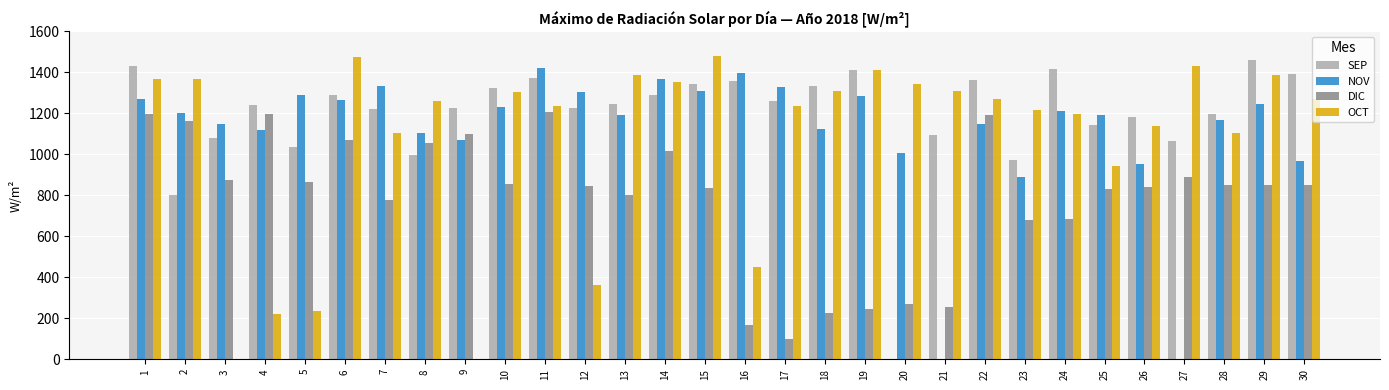

What is the greatest value displayed?

1482.0